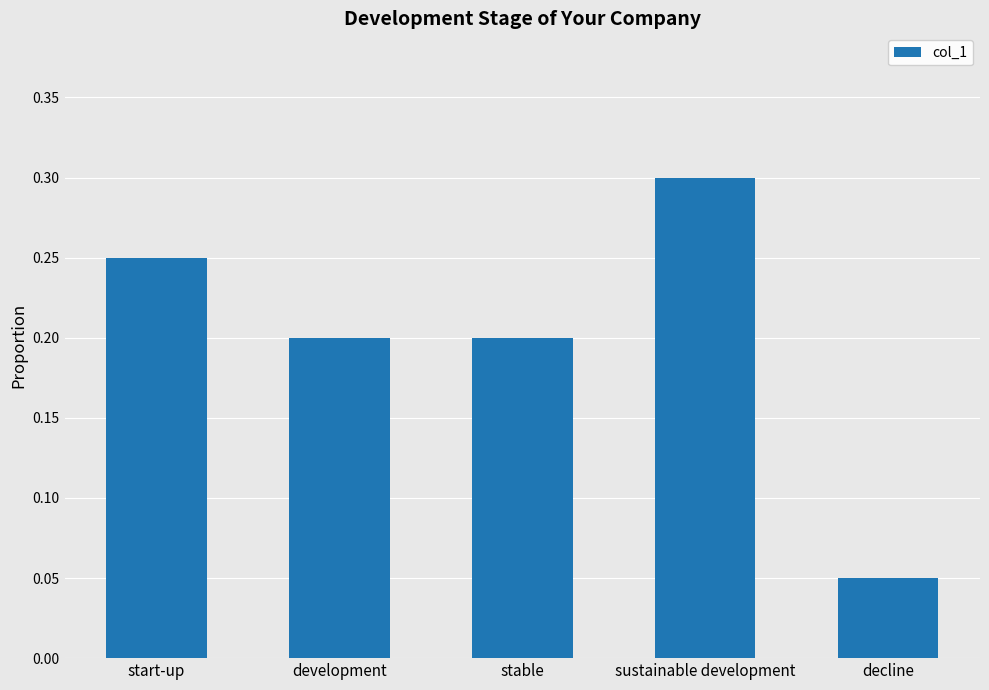

What is the approximate value at sustainable development?

0.3